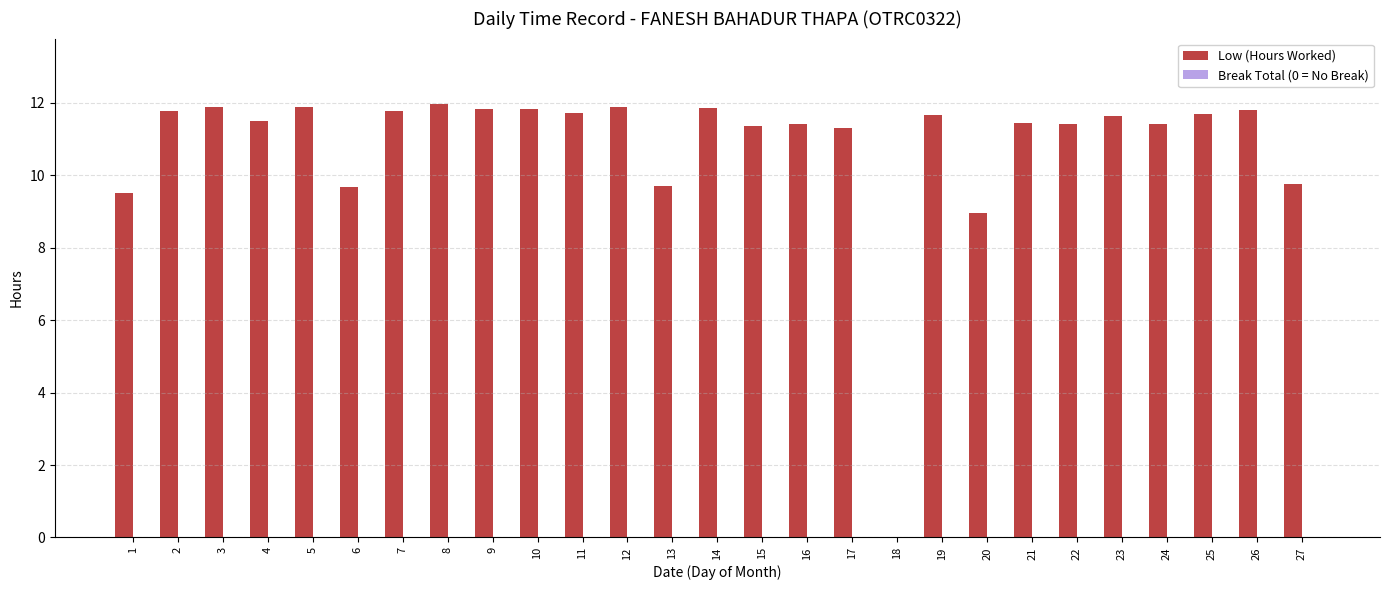

Are the bars horizontal?

No